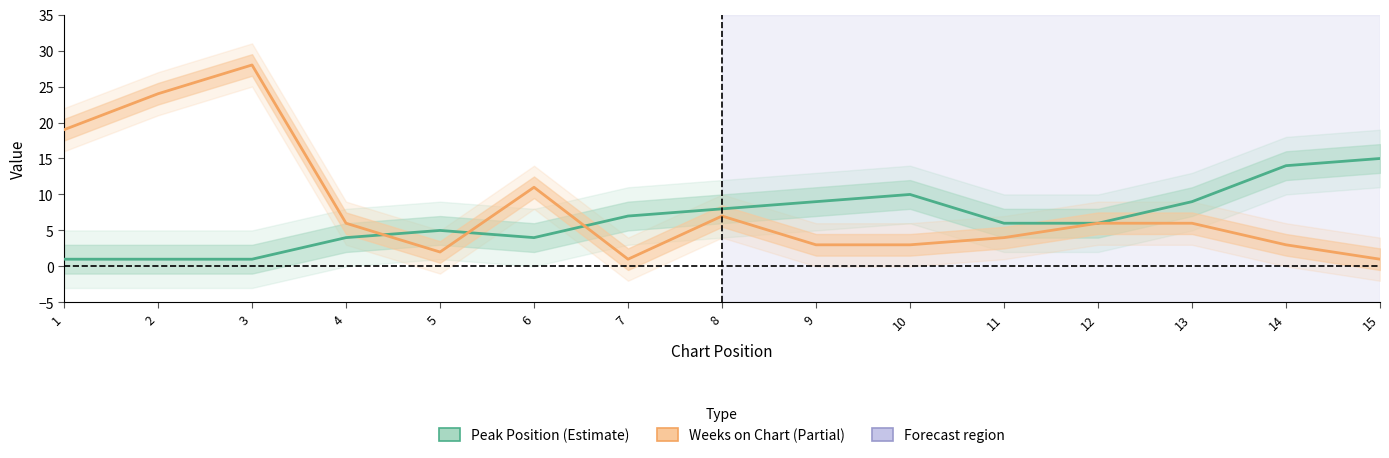

True or false: Peak Position has more than 0 points higher than both neighbors.

True